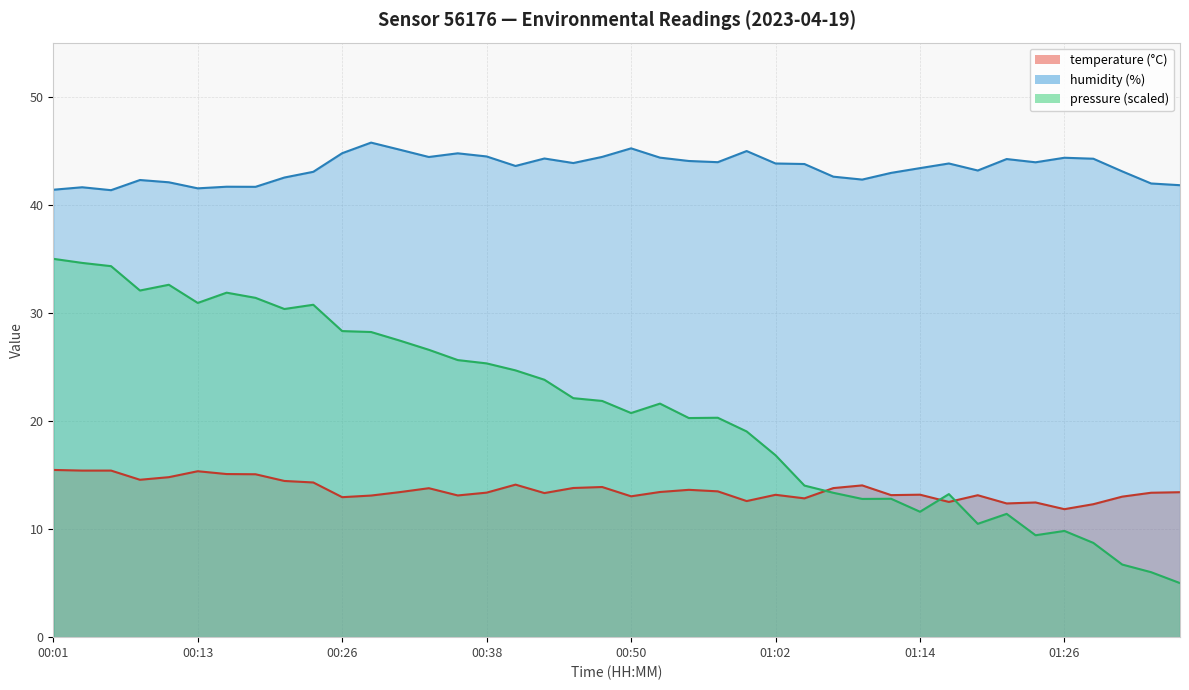

What is the difference between the maximum and minimum values in the temperature series?

3.6